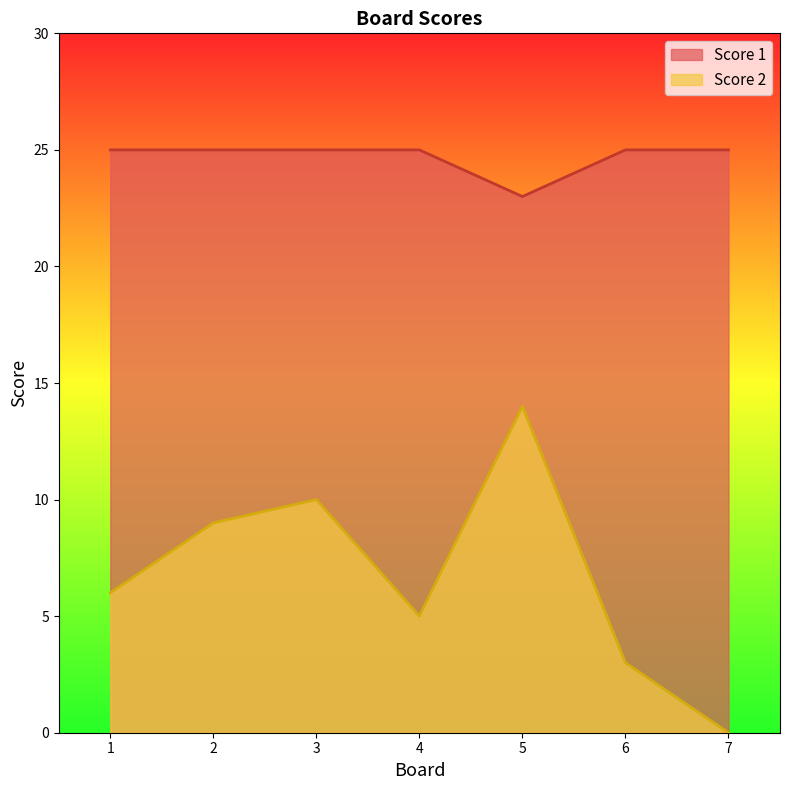

How many data points in Score 1 are less than 25?

1